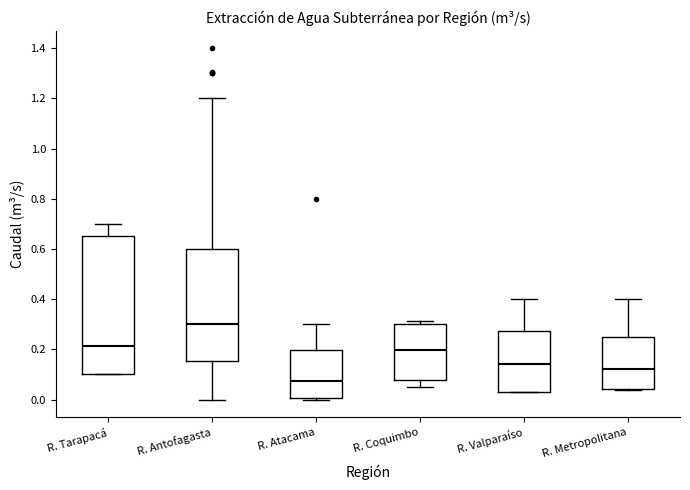

Comparing the boxes themselves (not the whiskers), which one is the tallest?

R. Tarapacá